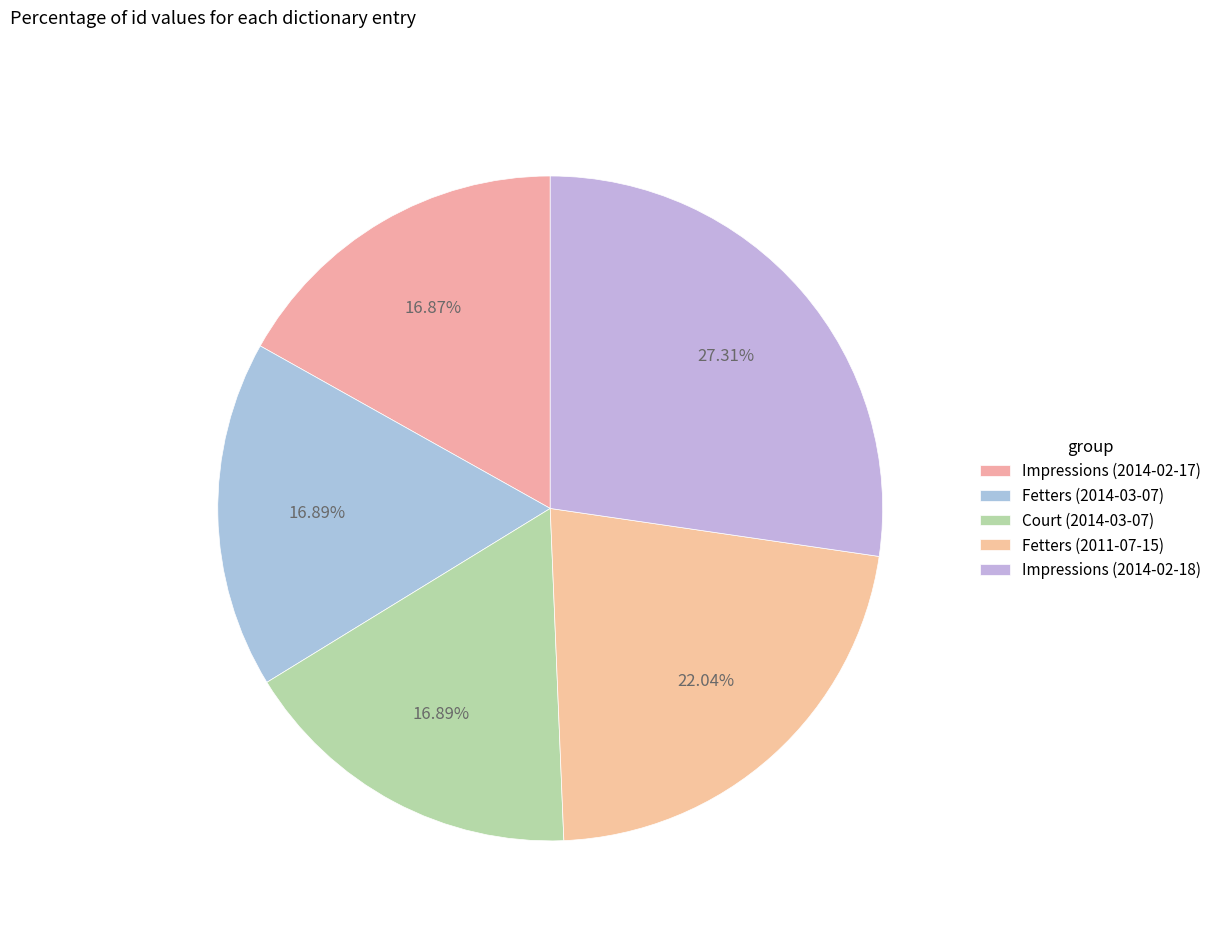

To the nearest percent, what percentage of the pie is Court (2014-03-07)?

17%